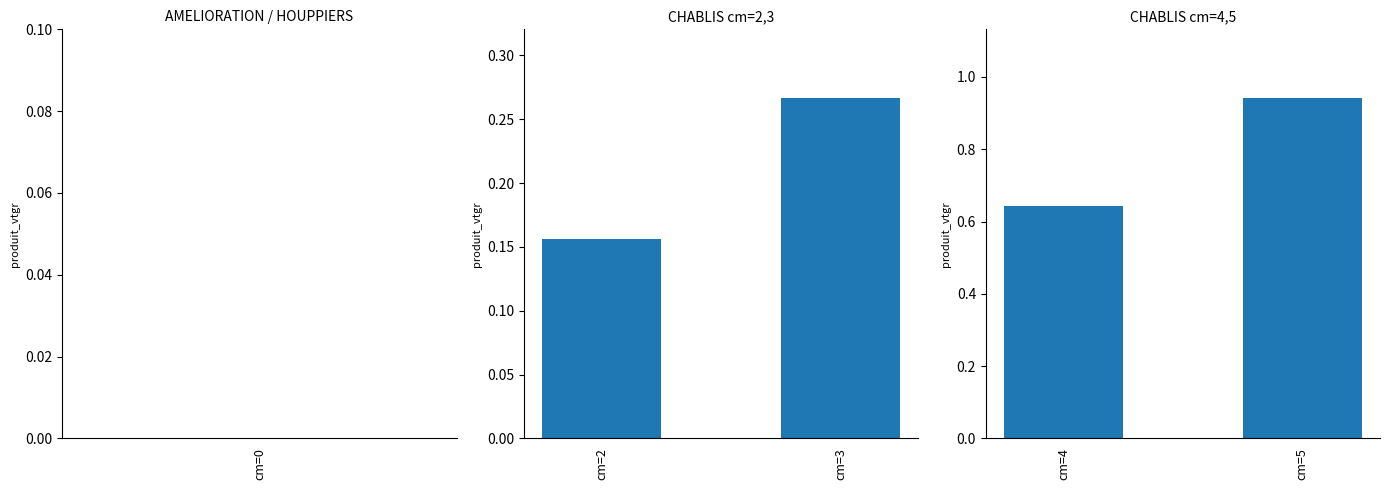

What is the value of the 2nd bar from the left?

0.9